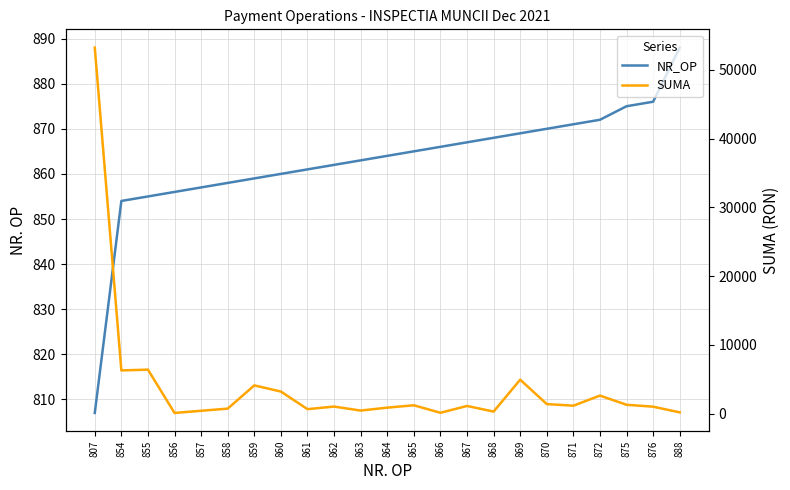

Which category has the highest value across all series?

807